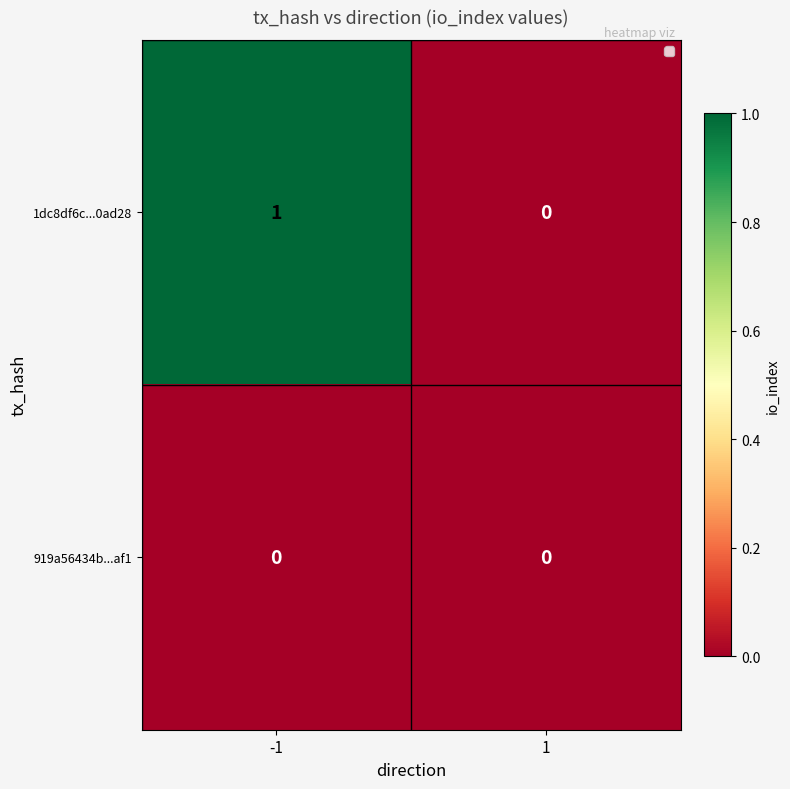

Reading left to right, what are all the values shown in this chart?

1dc8df6c...0ad28: 1	0
919a56434b...af1: 0	0